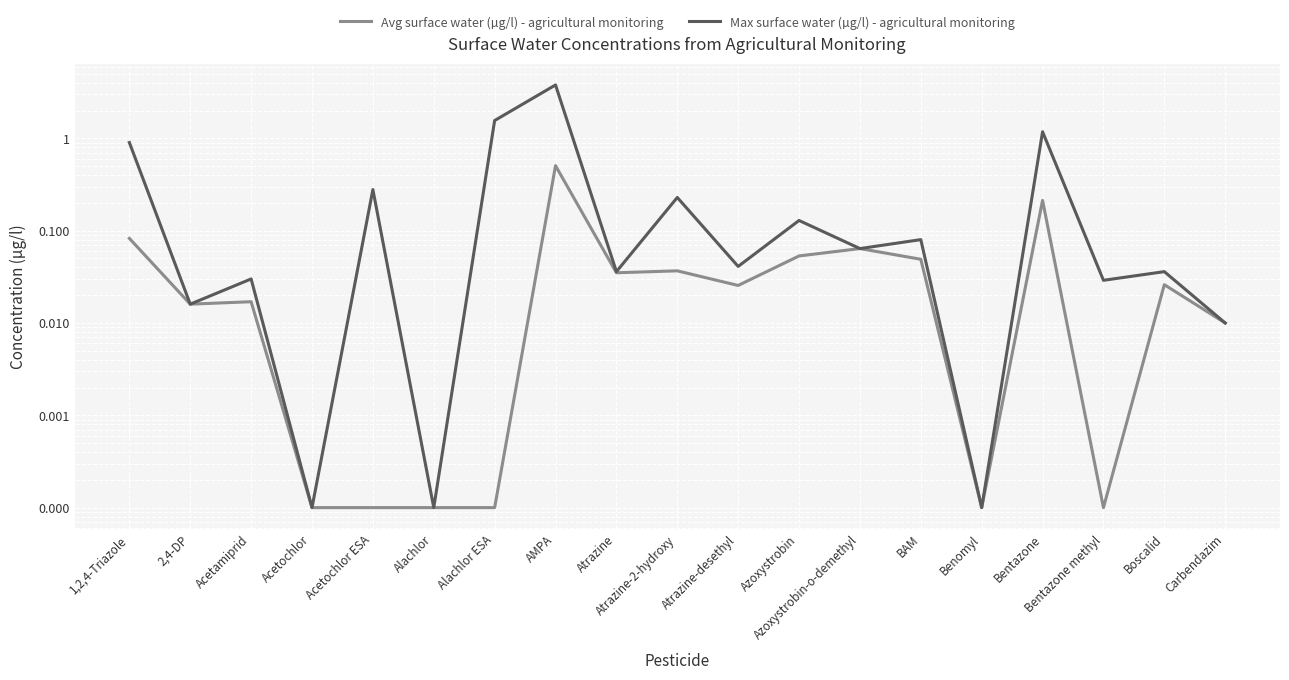

Reading right to left, transcribe all the data shown in this chart.

Avg surface water (µg/l) - agricultural monitoring: Carbendazim=0.0	Boscalid=0.0	Bentazone methyl=0.0	Bentazone=0.2	Benomyl=0.0	BAM=0.0	Azoxystrobin-o-demethyl=0.1	Azoxystrobin=0.1	Atrazine-desethyl=0.0	Atrazine-2-hydroxy=0.0	Atrazine=0.0	AMPA=0.5	Alachlor ESA=0.0	Alachlor=0.0	Acetochlor ESA=0.0	Acetochlor=0.0	Acetamiprid=0.0	2,4-DP=0.0	1,2,4-Triazole=0.1
Max surface water (µg/l) - agricultural monitoring: Carbendazim=0.0	Boscalid=0.0	Bentazone methyl=0.0	Bentazone=1.2	Benomyl=0.0	BAM=0.1	Azoxystrobin-o-demethyl=0.1	Azoxystrobin=0.1	Atrazine-desethyl=0.0	Atrazine-2-hydroxy=0.2	Atrazine=0.0	AMPA=3.8	Alachlor ESA=1.6	Alachlor=0.0	Acetochlor ESA=0.3	Acetochlor=0.0	Acetamiprid=0.0	2,4-DP=0.0	1,2,4-Triazole=0.9